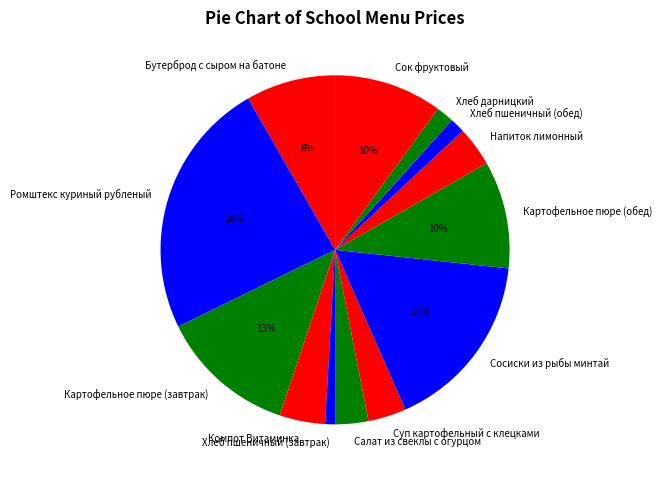

Is it true that Суп картофельный с клецками is 17% of the pie?

False